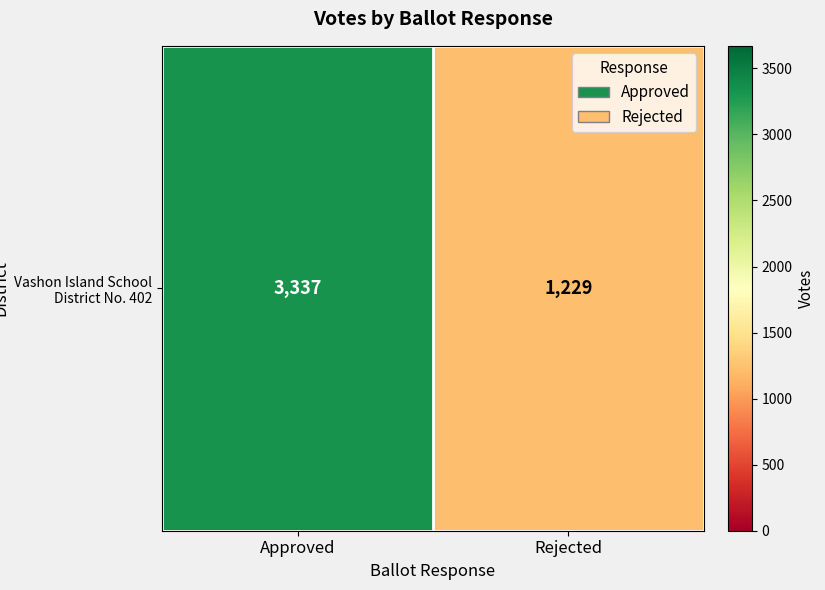

Count the number of categories in the chart.

2